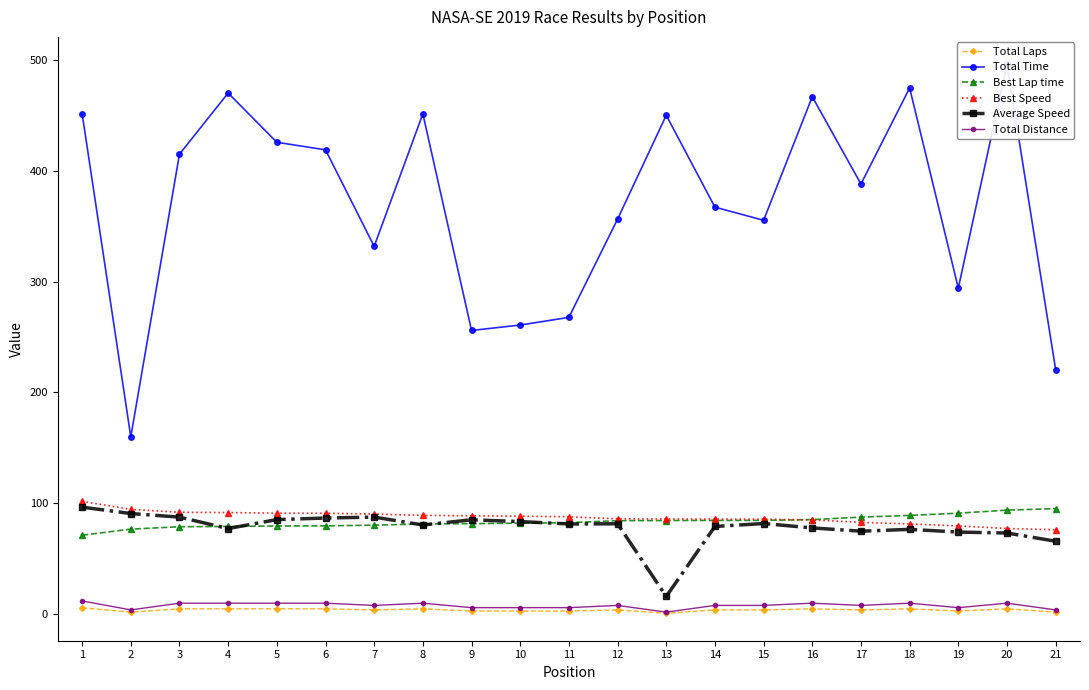

At 20, list the series in order from smallest to largest.

Total Laps, Total Distance, Average Speed, Best Speed, Best Lap time, Total Time